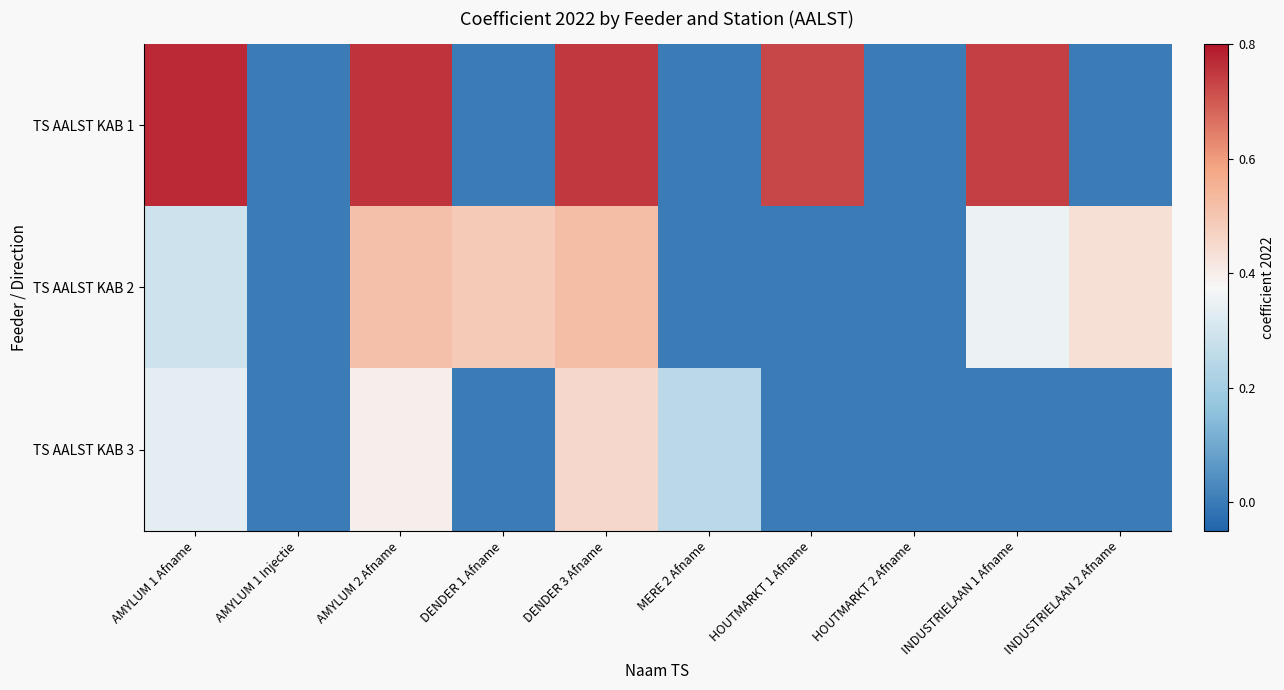

Which series has the largest total across all categories?

TS AALST KAB 1